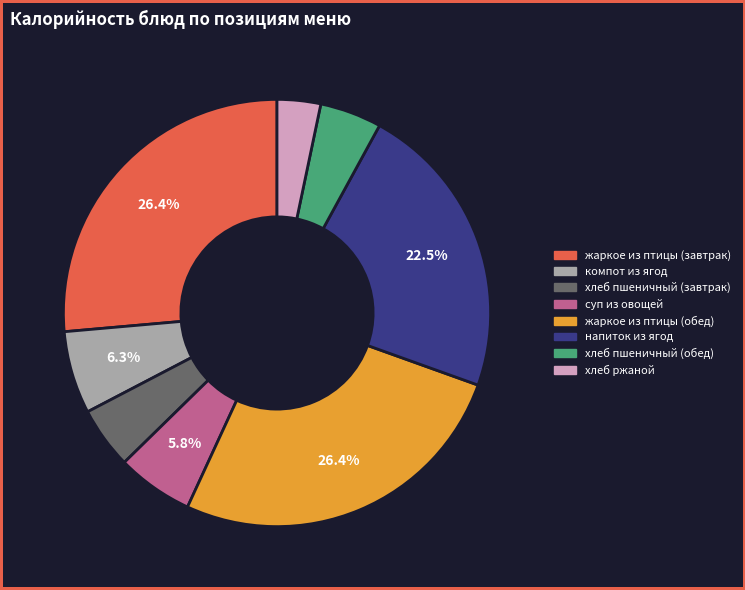

Count the number of slices in the pie.

8